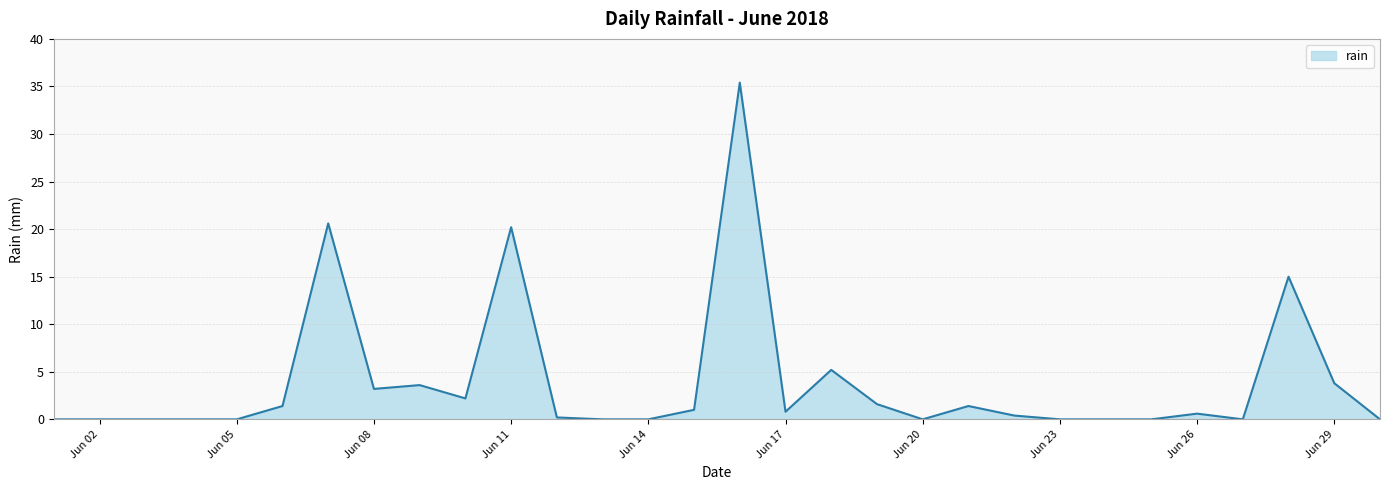

What is the greatest value displayed?

35.4